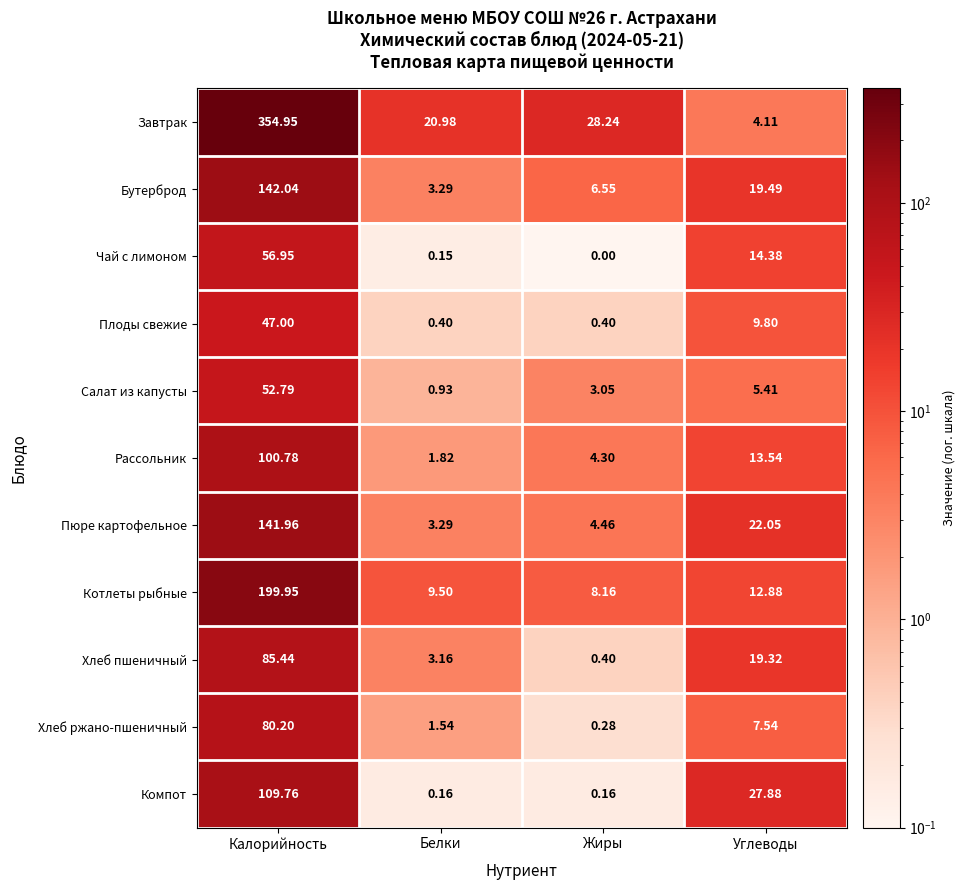

Rank the series at Углеводы from lowest to highest value.

Завтрак, Салат из капусты, Хлеб ржано-пшеничный, Плоды свежие, Котлеты рыбные, Рассольник, Чай с лимоном, Хлеб пшеничный, Бутерброд, Пюре картофельное, Компот